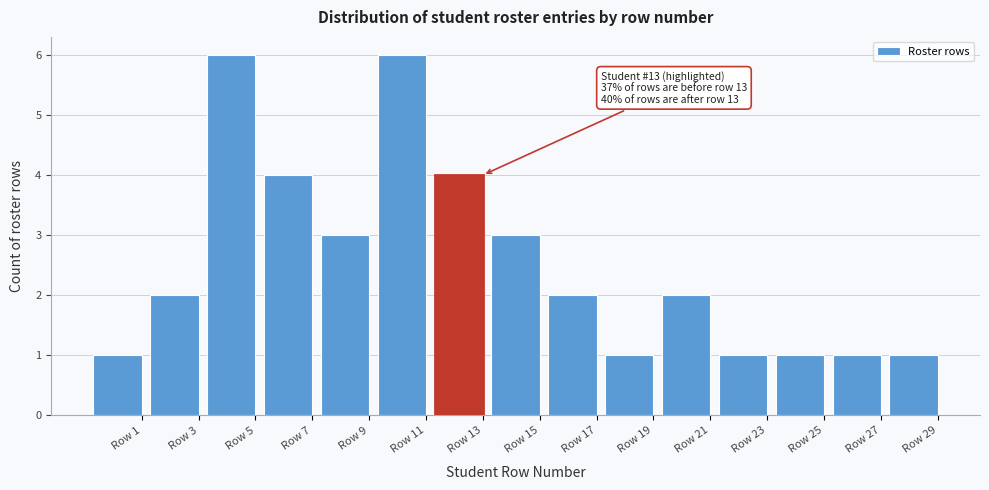

Reading right to left, extract all data points from this chart.

1	1	1	1	2	1	2	3	4	6	3	4	6	2	1